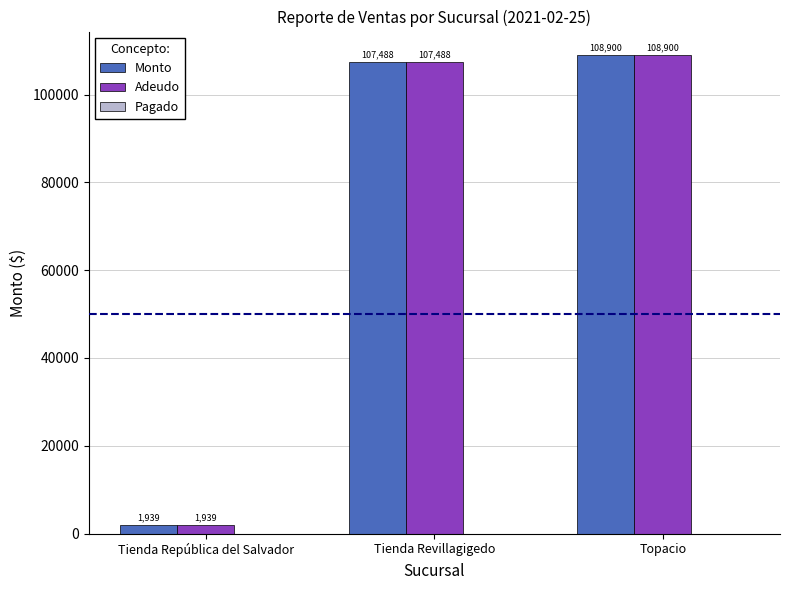

The value of Monto at Topacio is 108900.0. True or false?

True